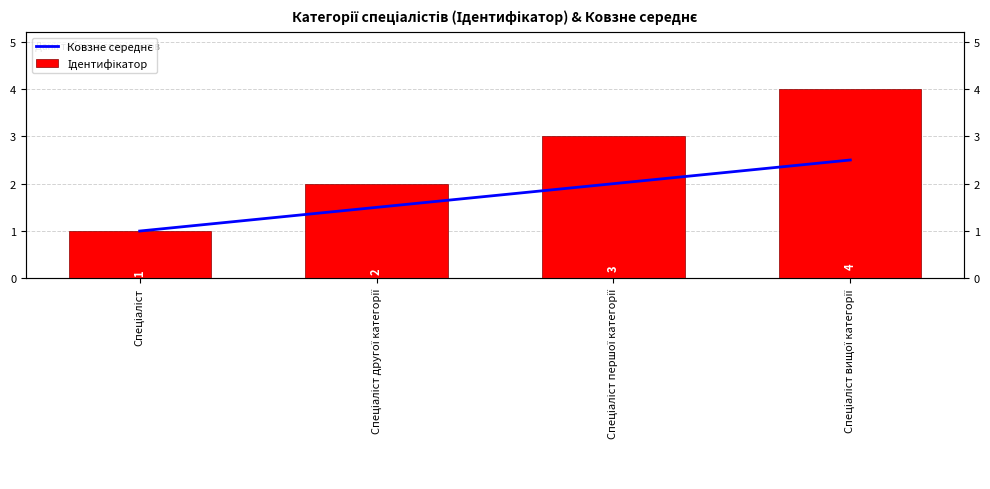

Are the bars grouped side by side (vs. stacked)?

Yes